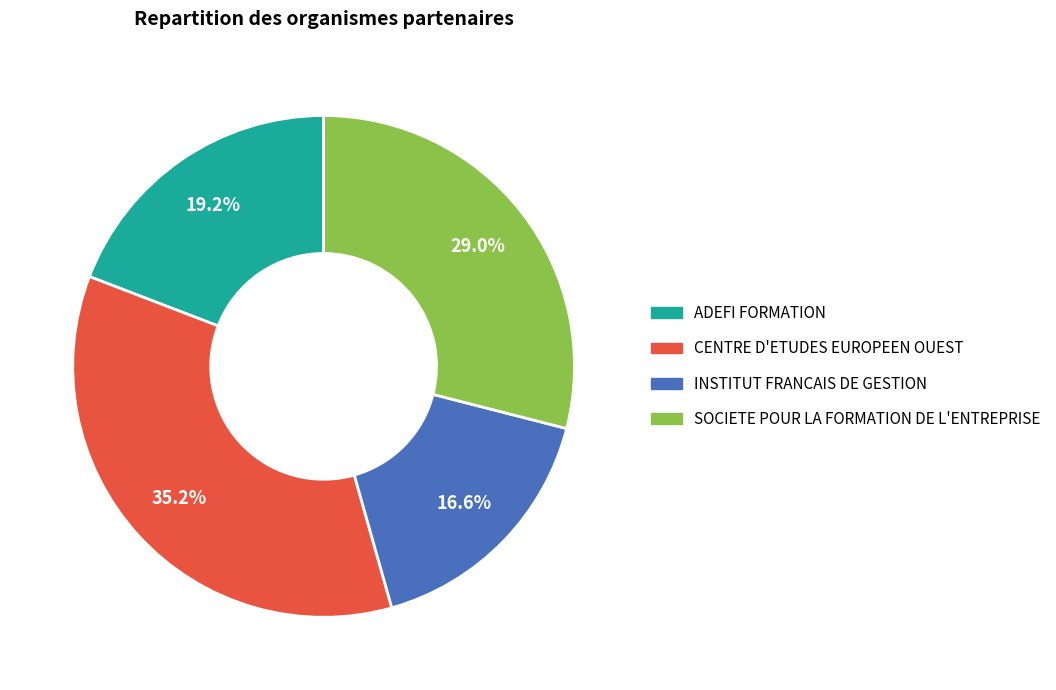

Is it true that CENTRE D'ETUDES EUROPEEN OUEST is 35% of the pie?

True